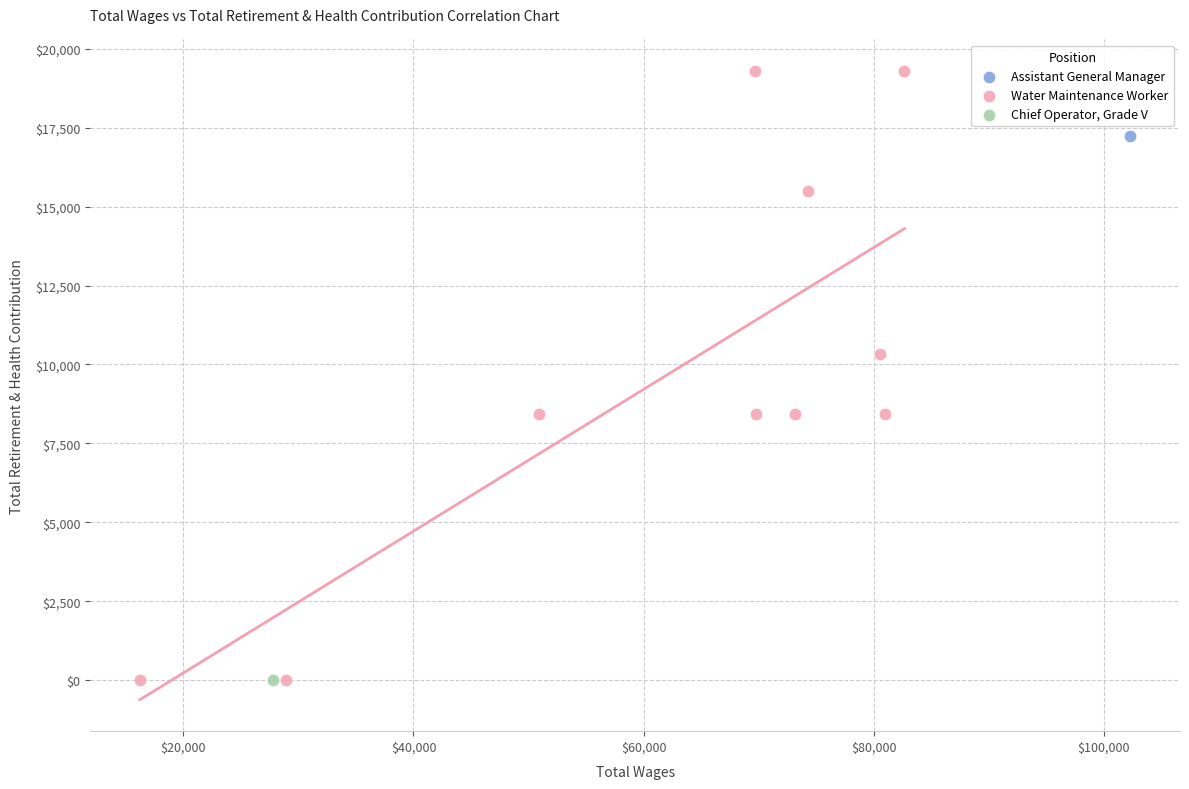

What are all the series names shown in the legend?

Assistant General Manager, Water Maintenance Worker, Chief Operator, Grade V